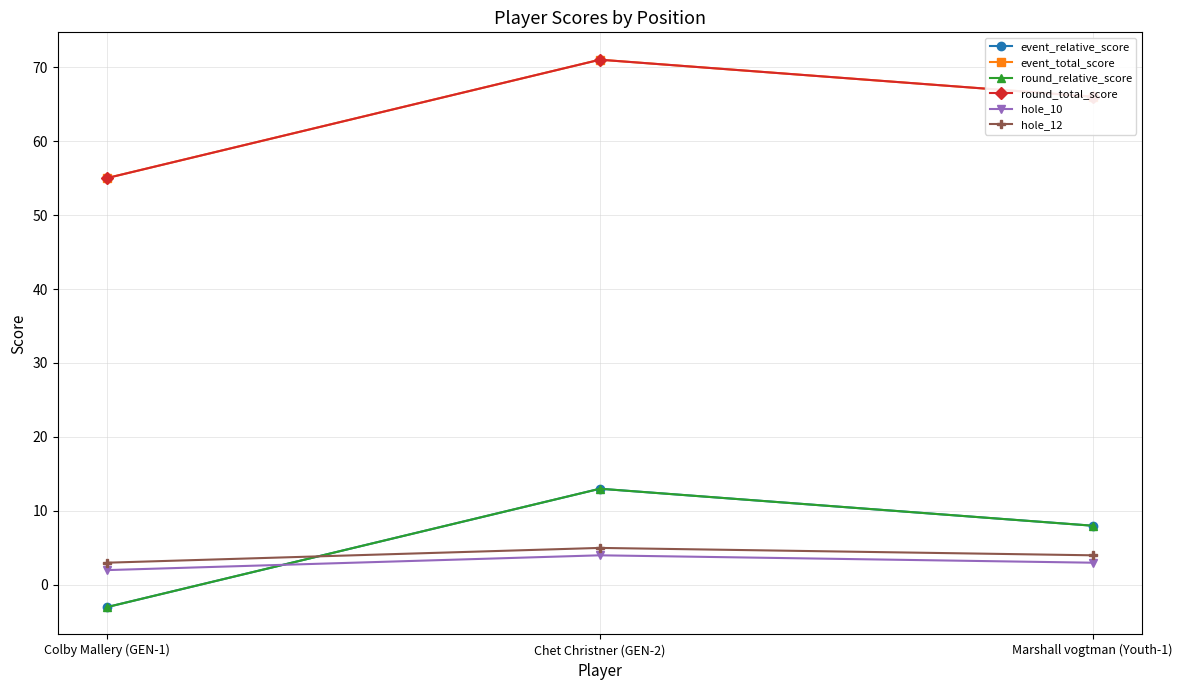

Is this an area chart (filled region under the line)?

No